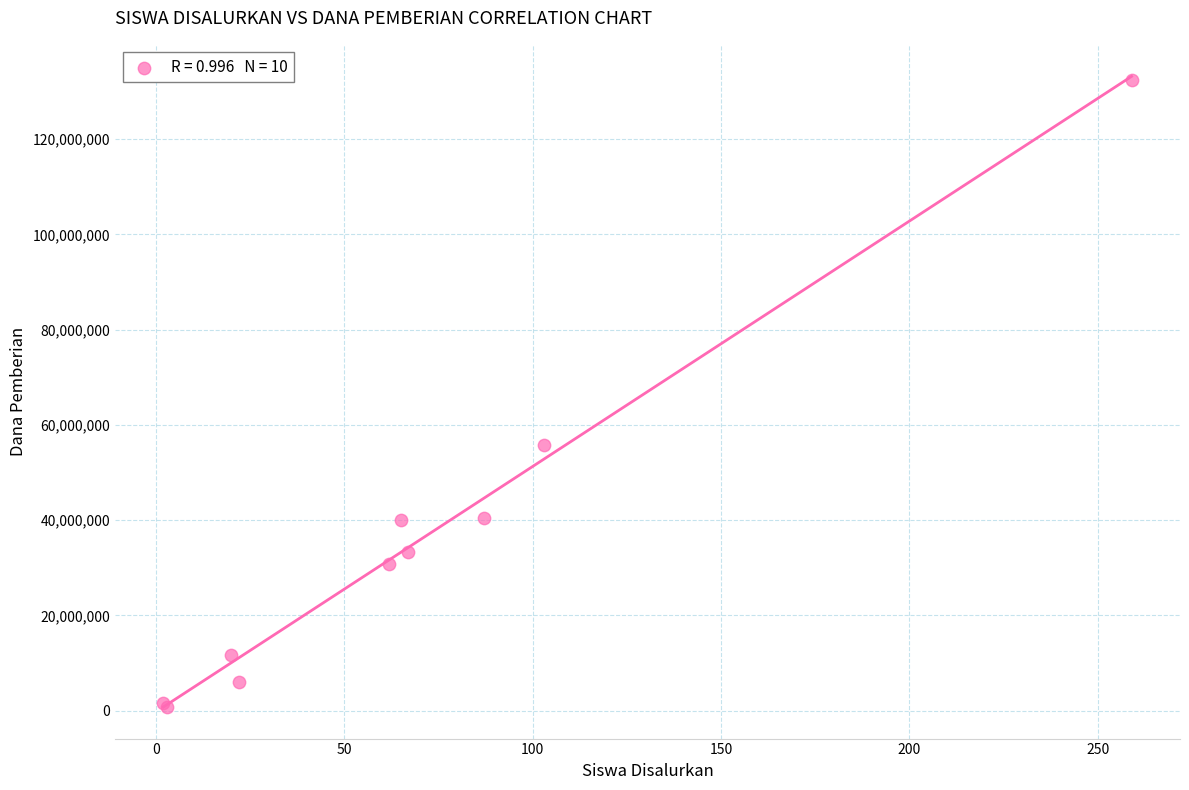

What Y value in the scatter plot is closest to 66562500?

55875000